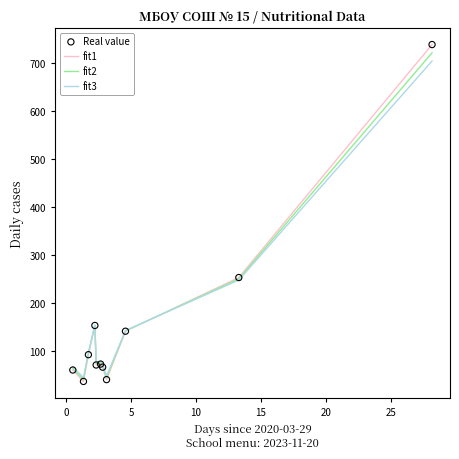

Which series has the widest spread of values?

fit1